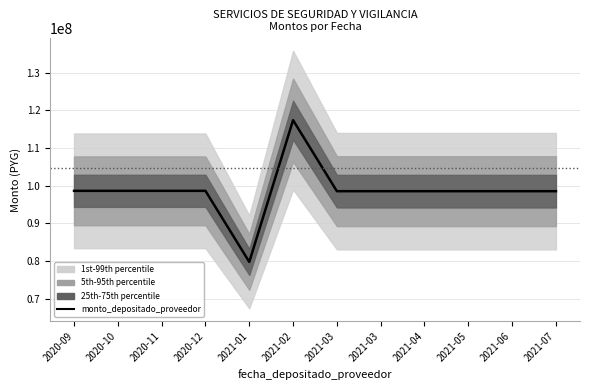

True or false: the data has more than 1 interior local peaks.

False